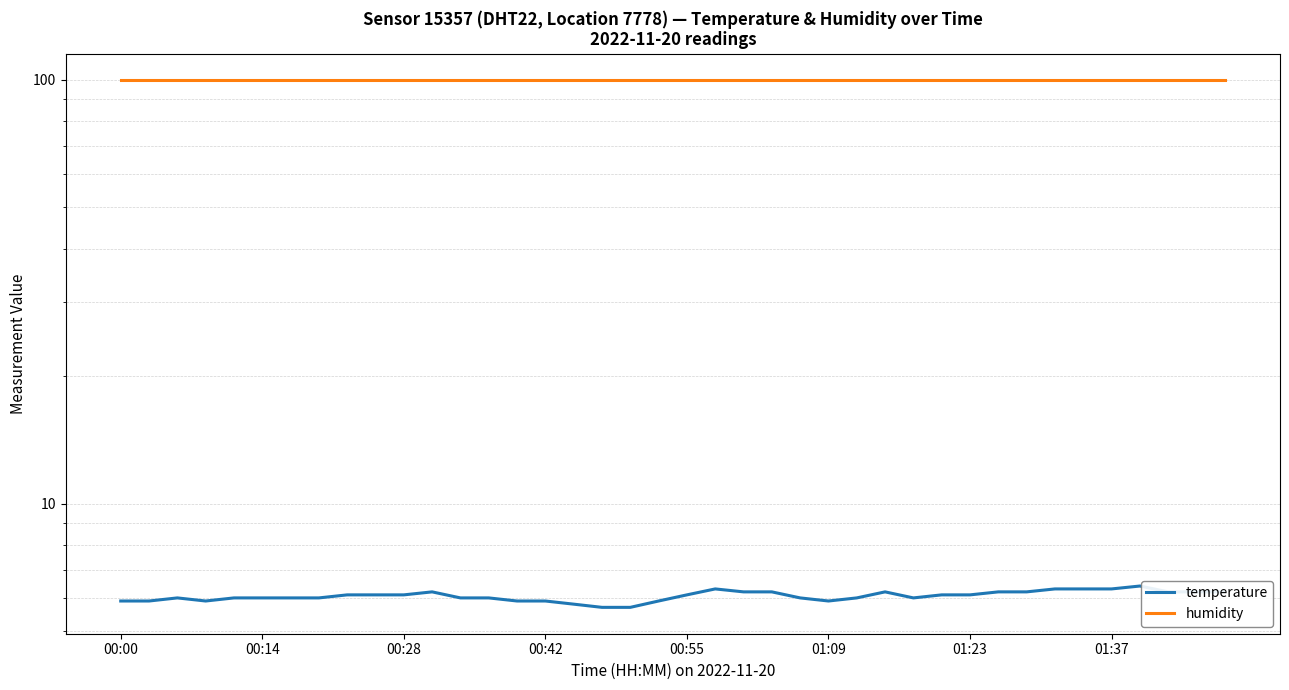

True or false: temperature and humidity intersect in this chart.

False